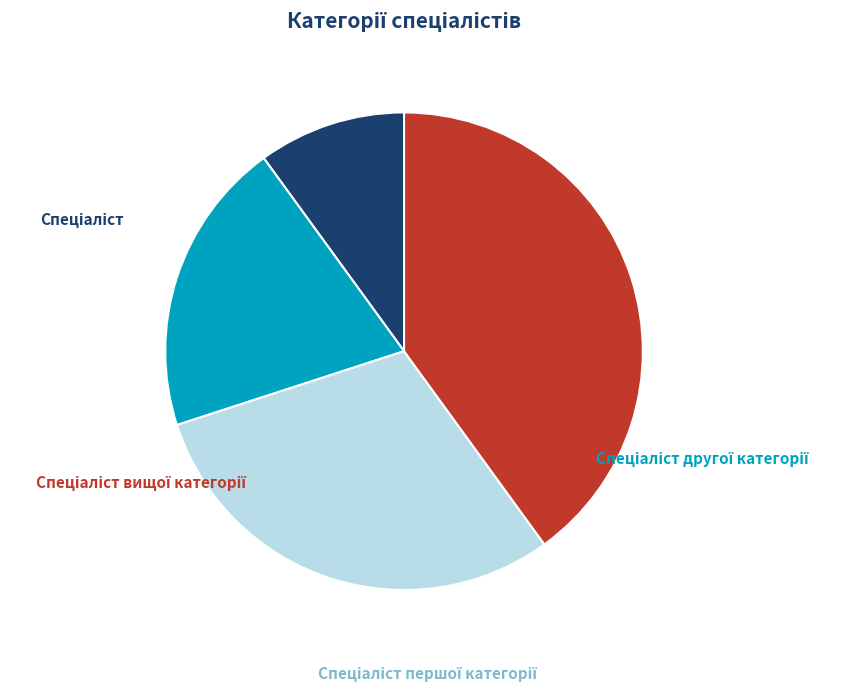

Is the sum of Спеціаліст першої категорії and Спеціаліст greater than half?

No